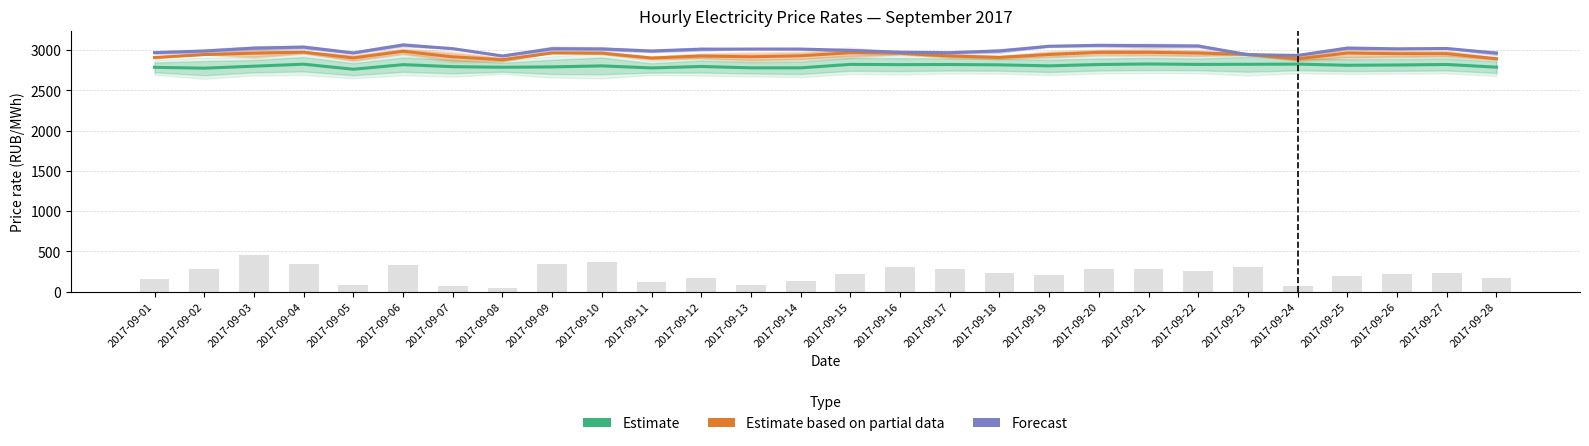

List the labels in order of Estimate value, smallest first.

2017-09-05, 2017-09-02, 2017-09-11, 2017-09-14, 2017-09-13, 2017-09-01, 2017-09-08, 2017-09-28, 2017-09-09, 2017-09-07, 2017-09-12, 2017-09-03, 2017-09-10, 2017-09-19, 2017-09-25, 2017-09-26, 2017-09-18, 2017-09-16, 2017-09-06, 2017-09-20, 2017-09-17, 2017-09-27, 2017-09-22, 2017-09-15, 2017-09-23, 2017-09-04, 2017-09-24, 2017-09-21